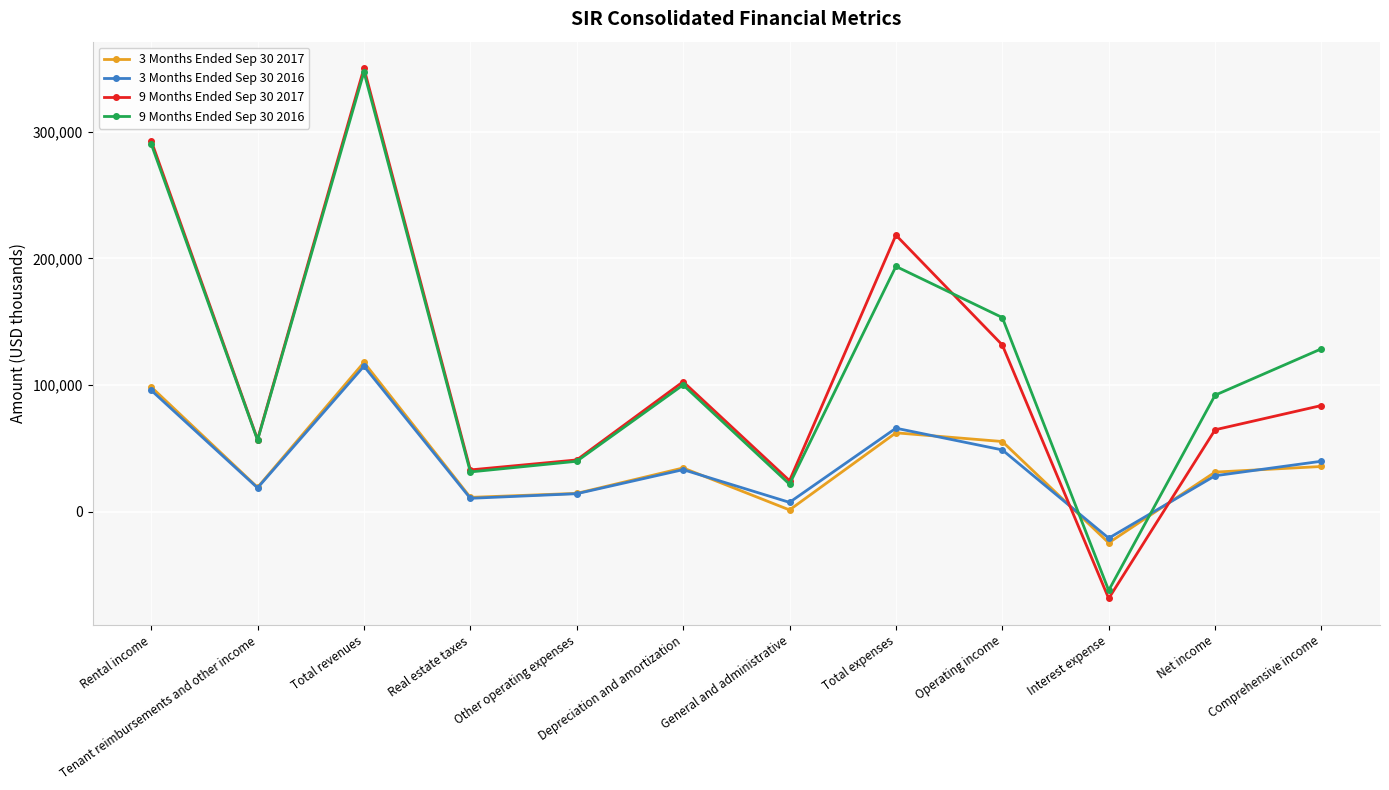

At which label is 9 Months Ended Sep 30 2017 closest to 140950?

Operating income